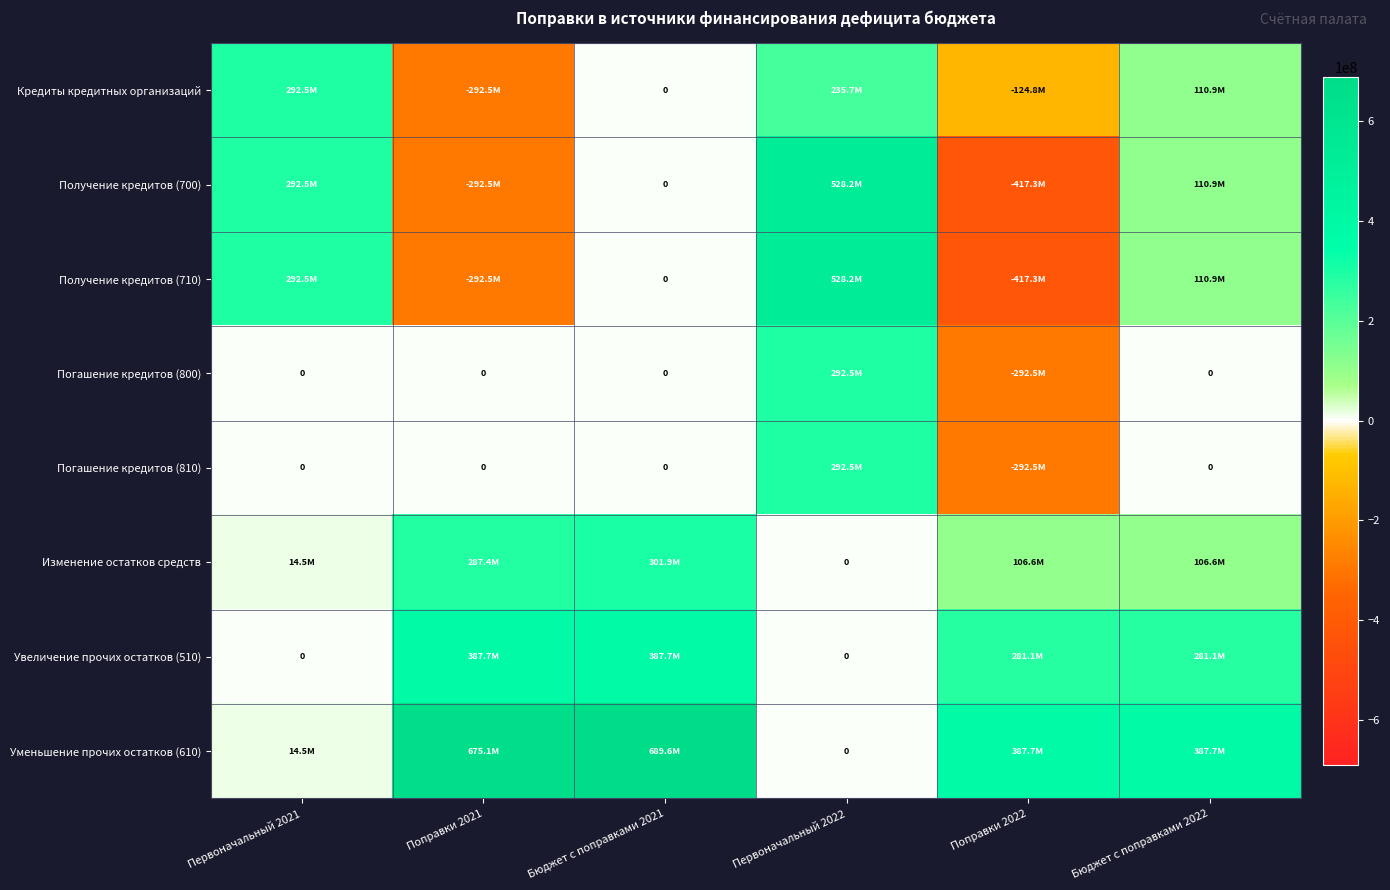

Rank the series by their maximum value, from highest to lowest.

Уменьшение прочих остатков (610), Получение кредитов (700), Получение кредитов (710), Увеличение прочих остатков (510), Изменение остатков средств, Кредиты кредитных организаций, Погашение кредитов (800), Погашение кредитов (810)